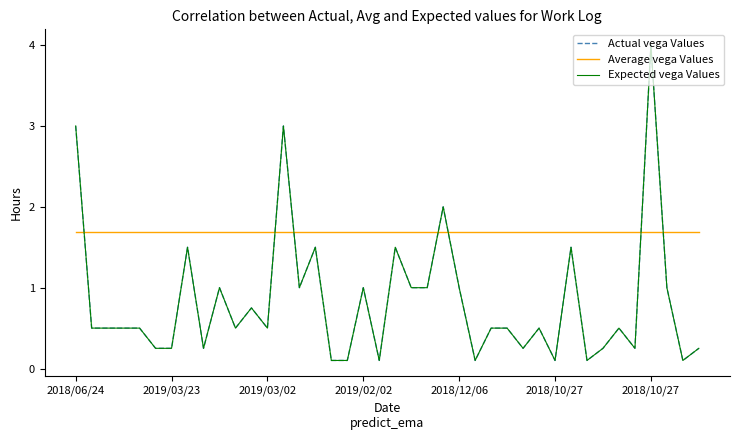

Is this an area chart (filled region under the line)?

No